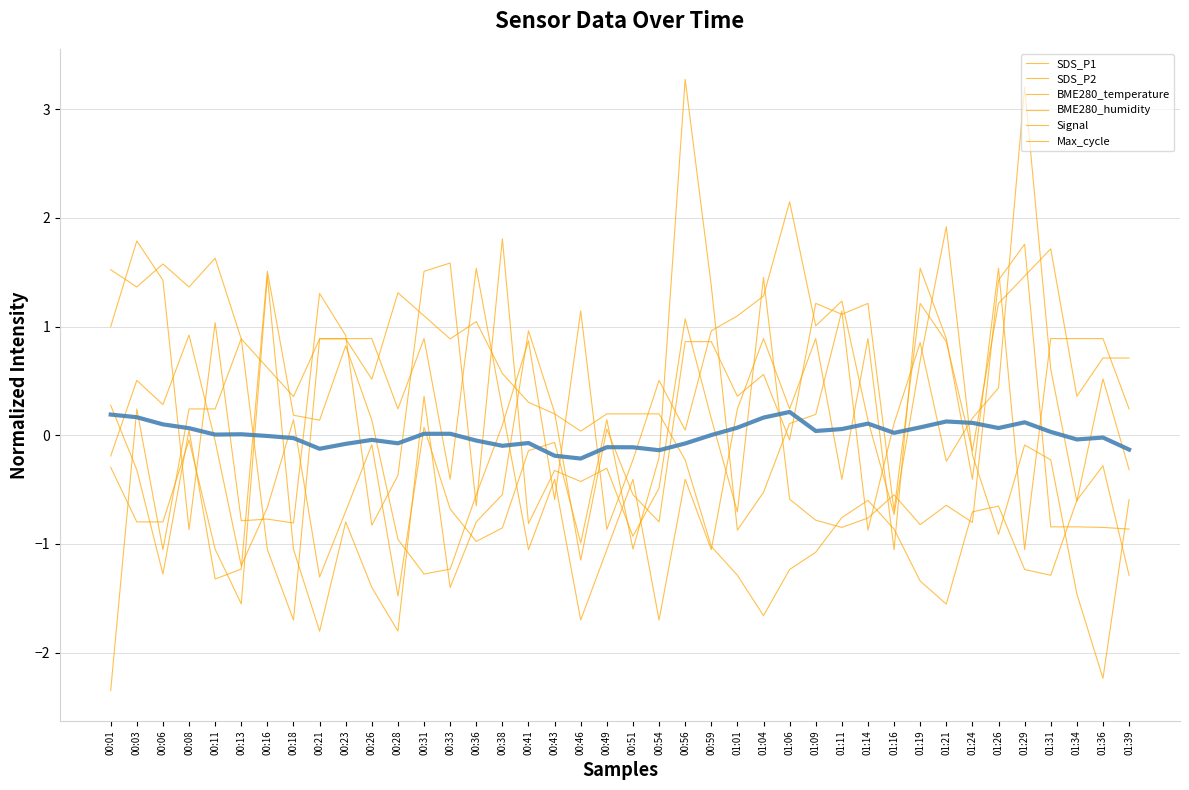

Rank the series by their maximum value, from highest to lowest.

SDS_P1, BME280_humidity, Max_cycle, SDS_P2, BME280_temperature, Signal